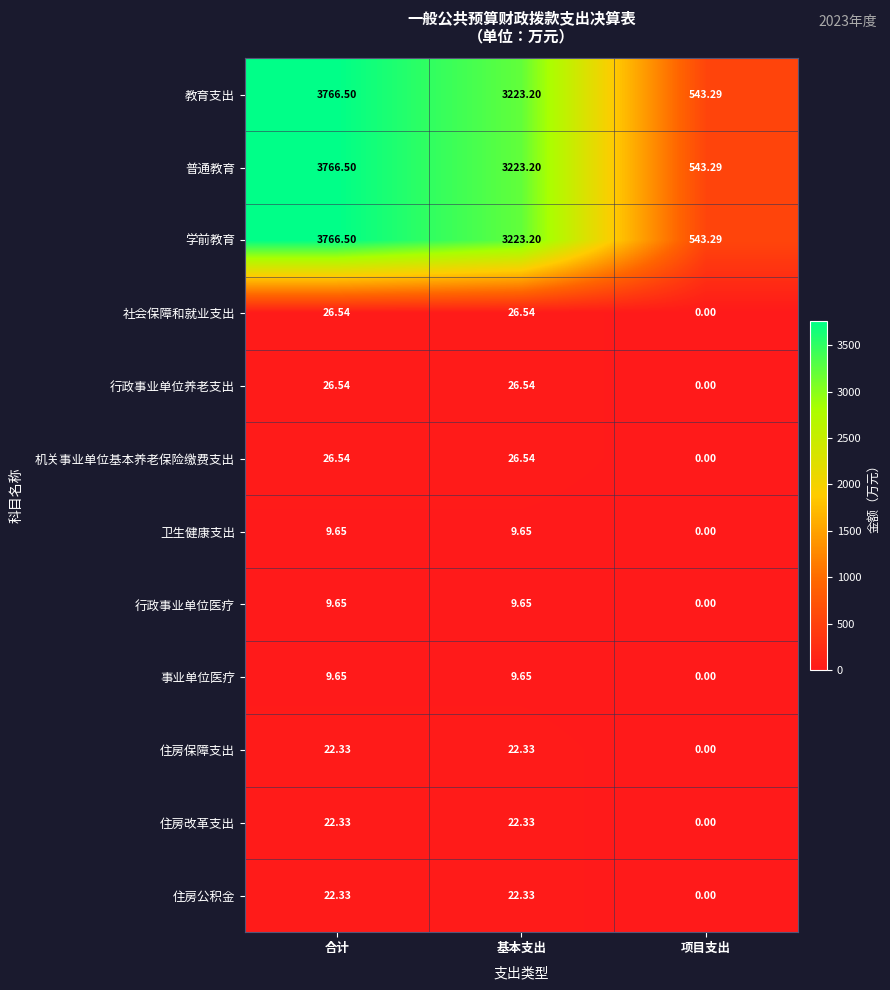

At which category is the sum across all series the highest?

合计